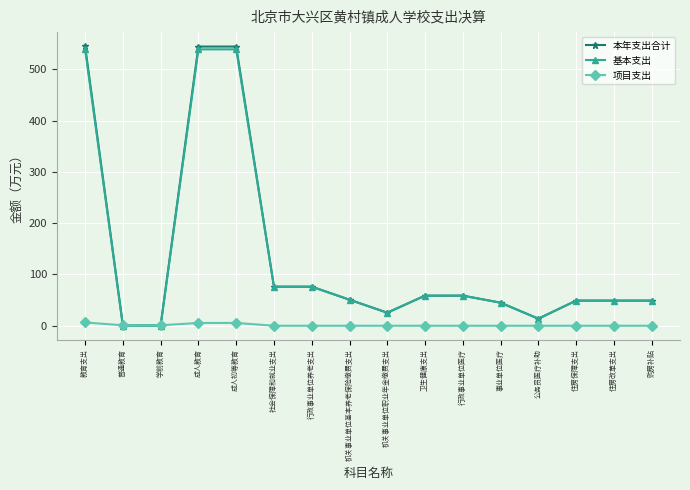

What is the greatest value displayed?

545.6